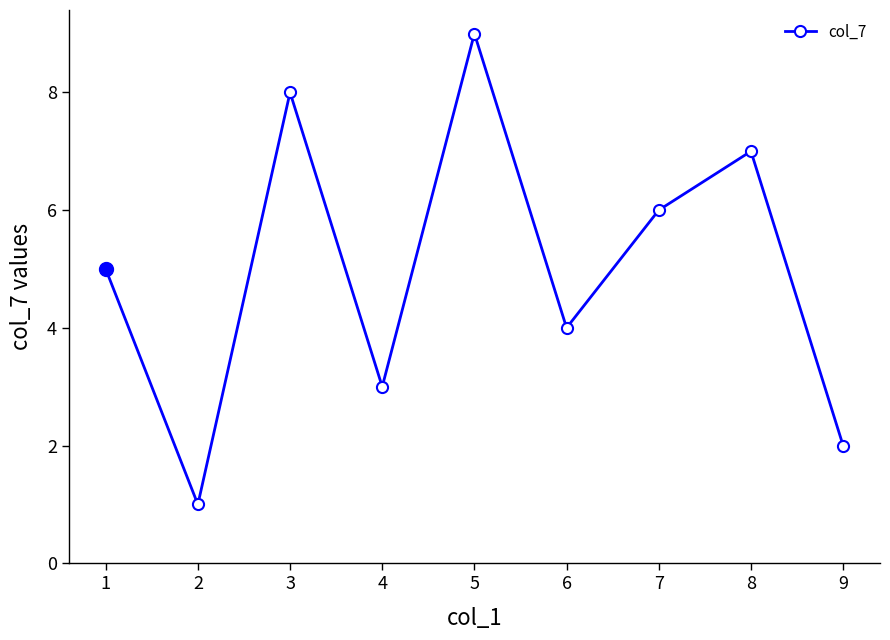

Reading left to right, transcribe all the data shown in this chart.

5	1	8	3	9	4	6	7	2